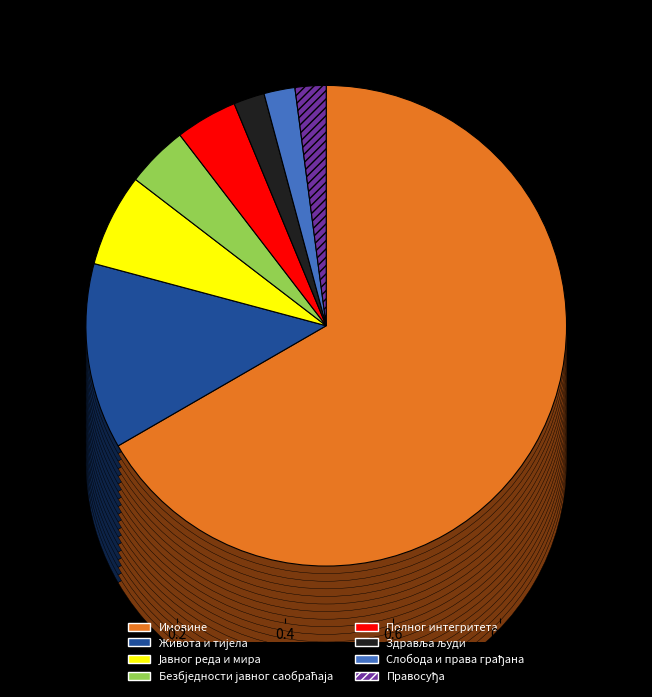

Rank the categories by value from lowest to highest.

Здравља људи, Слобода и права грађана, Правосуђа, Безбједности јавног саобраћаја, Полног интегритета, Јавног реда и мира, Живота и тијела, Имовине